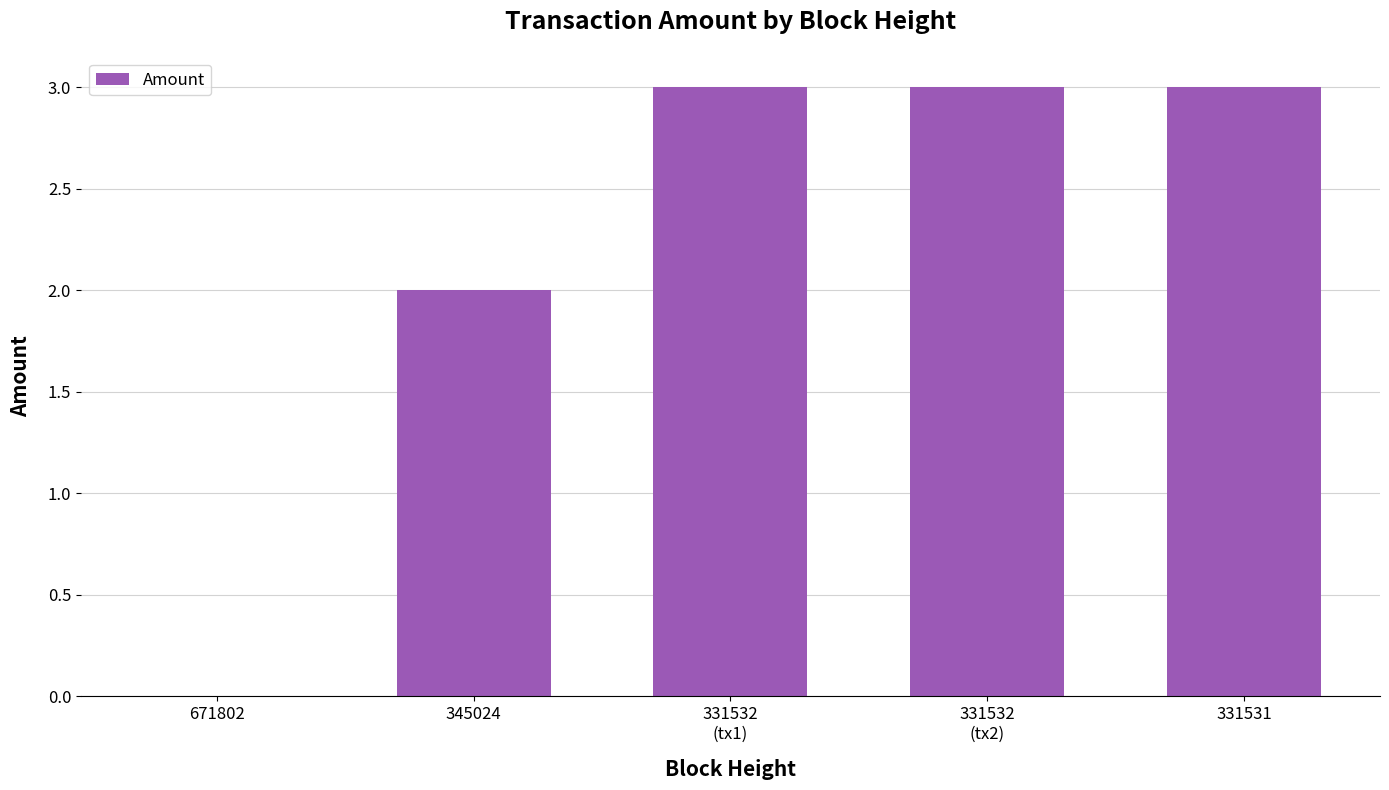

What is the maximum value shown in the chart?

3.0